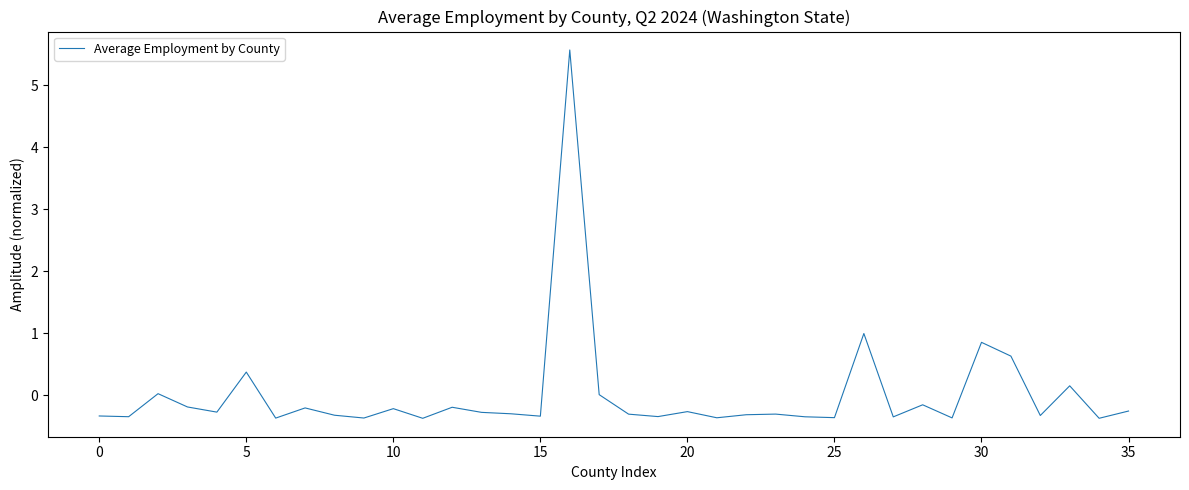

What is the difference between the second highest and minimum values?

1.4